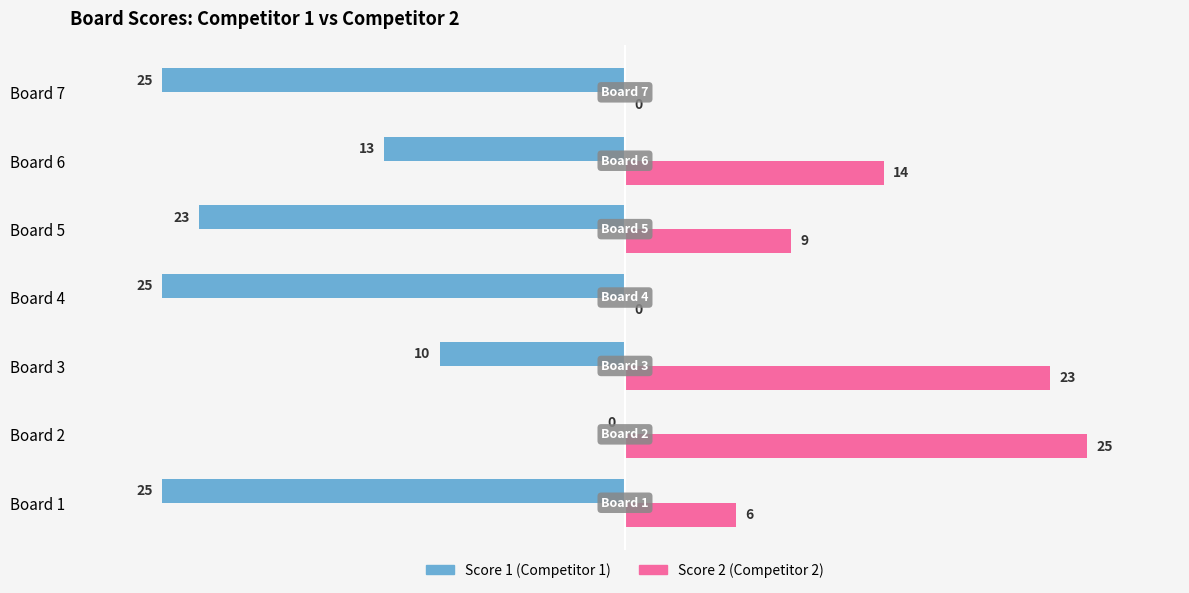

What is the greatest value displayed?

25